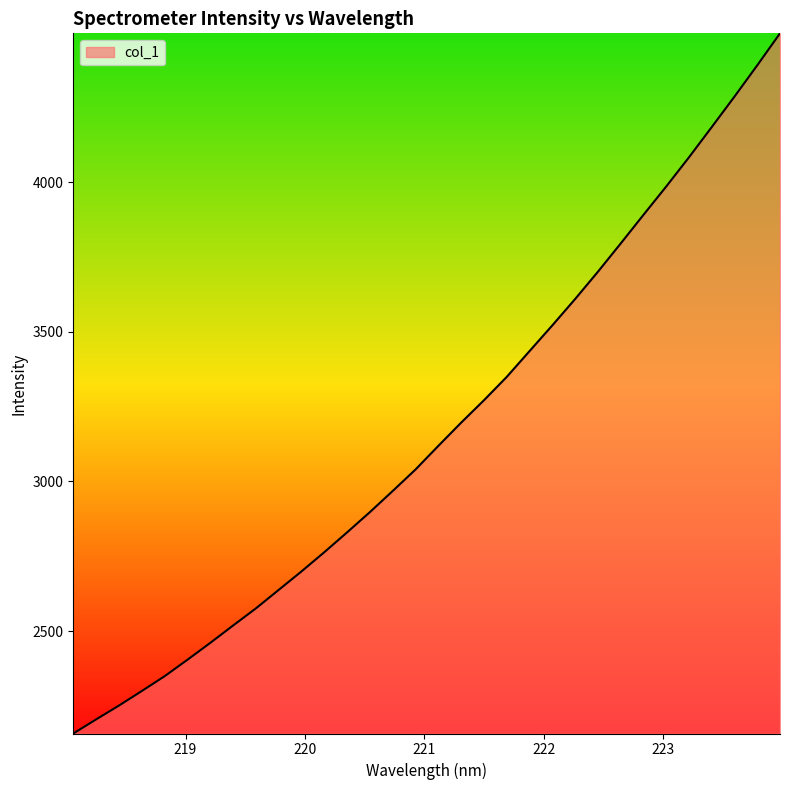

What is the sum of all values?

101368.5